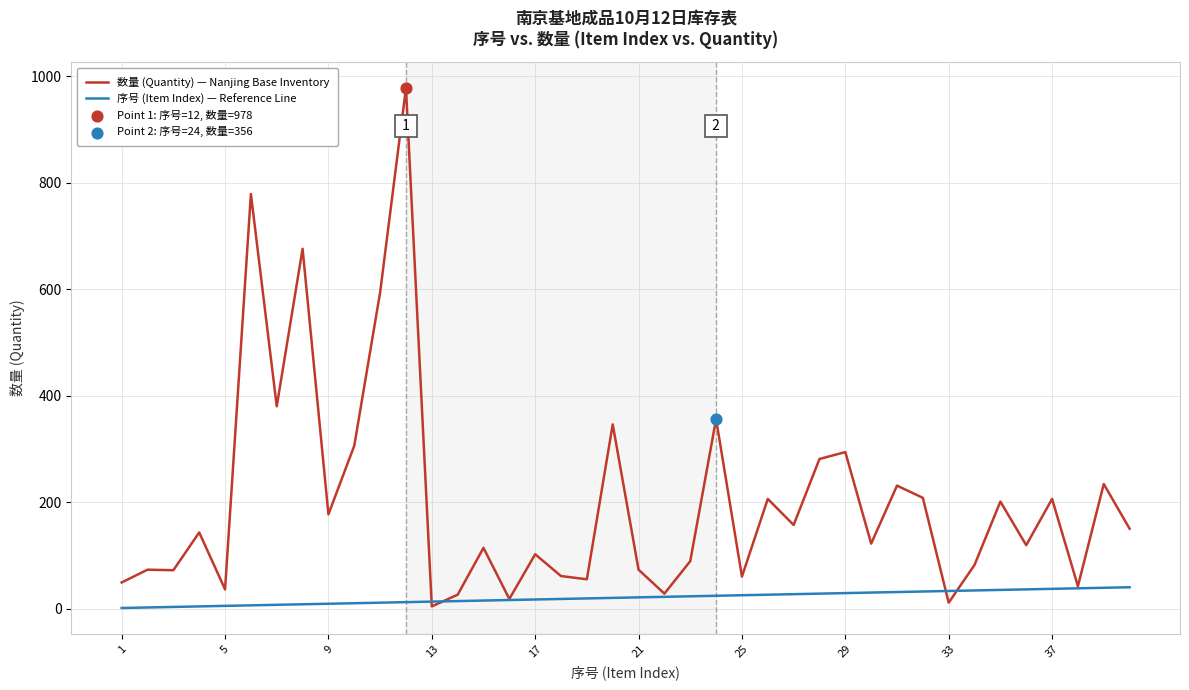

Which series has the largest range (max minus min)?

数量 (Quantity) — Nanjing Base Inventory